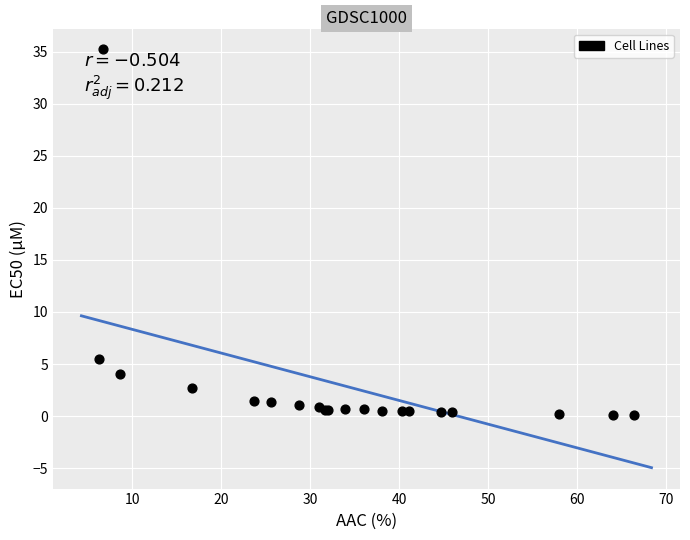

What Y value in the scatter plot is closest to 17?

5.5